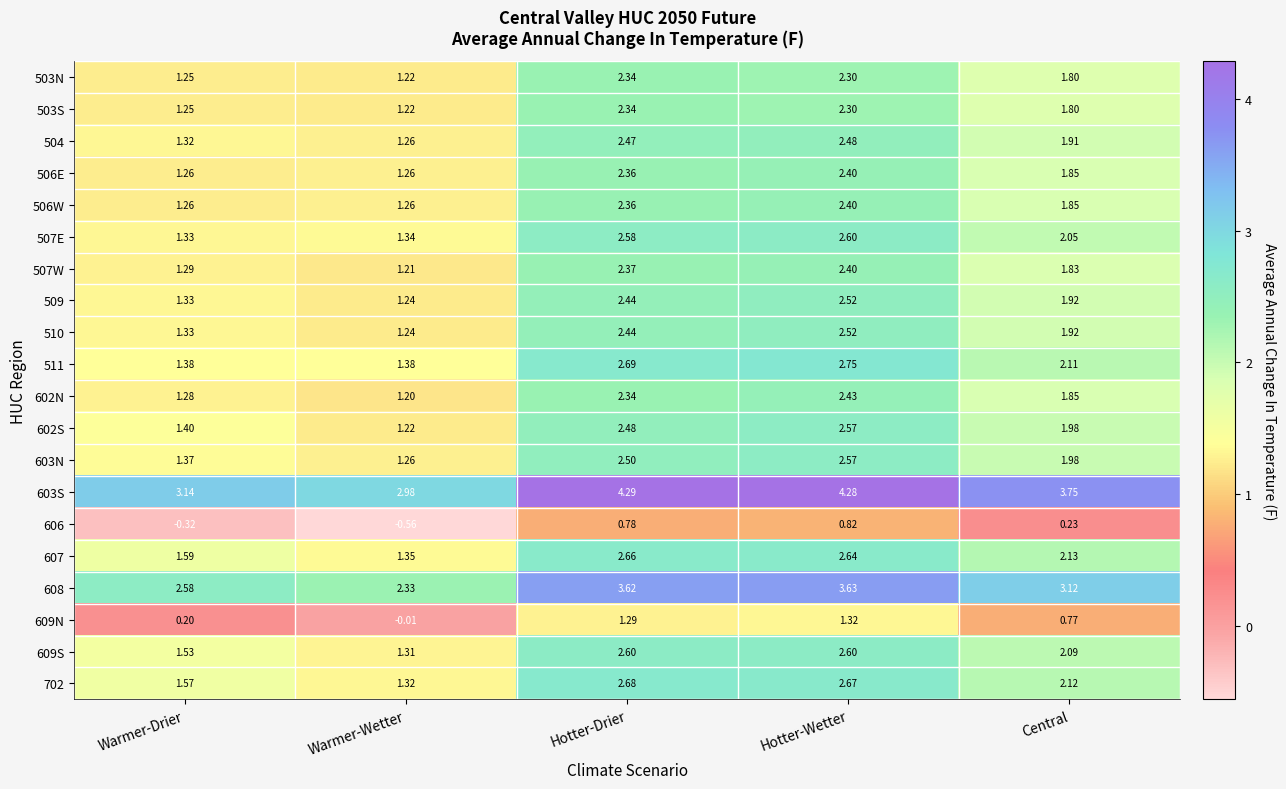

Where is 507E nearest to the value 1?

Warmer-Drier